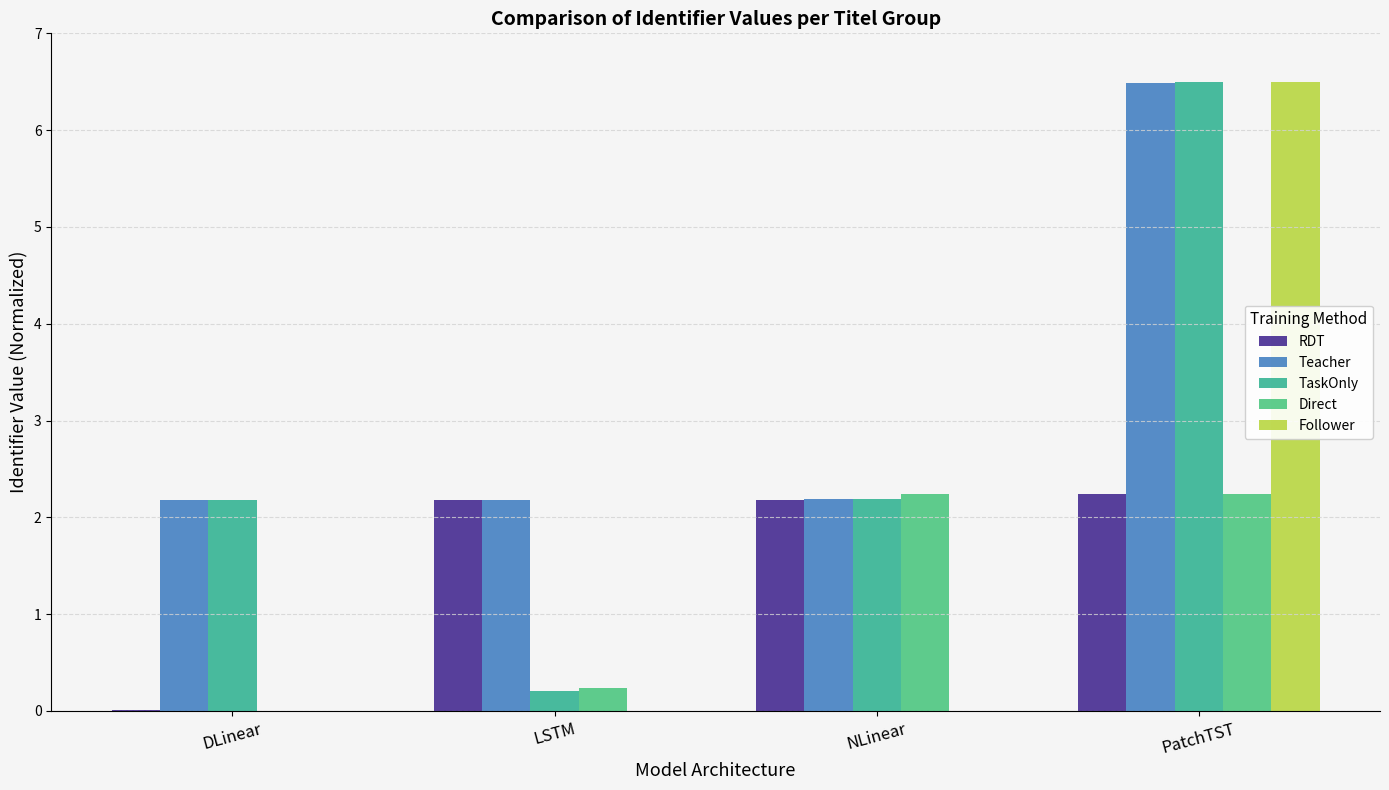

How many data points in TaskOnly are above 2?

3